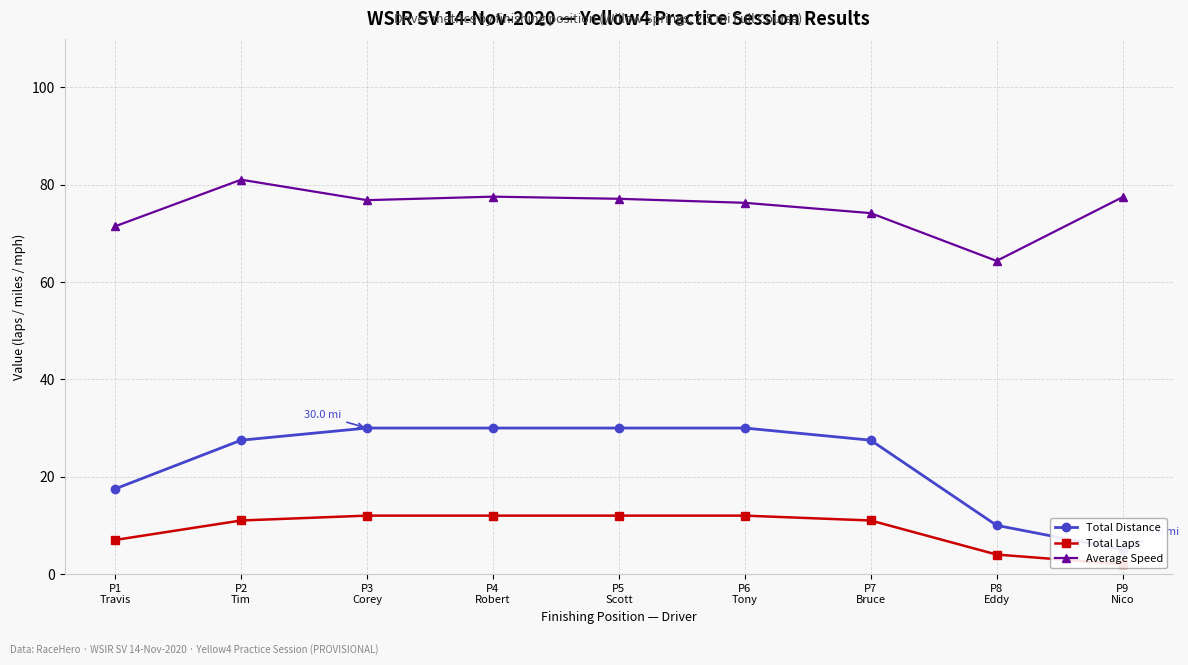

Which label corresponds to the smallest value in the chart?

P9
Nico